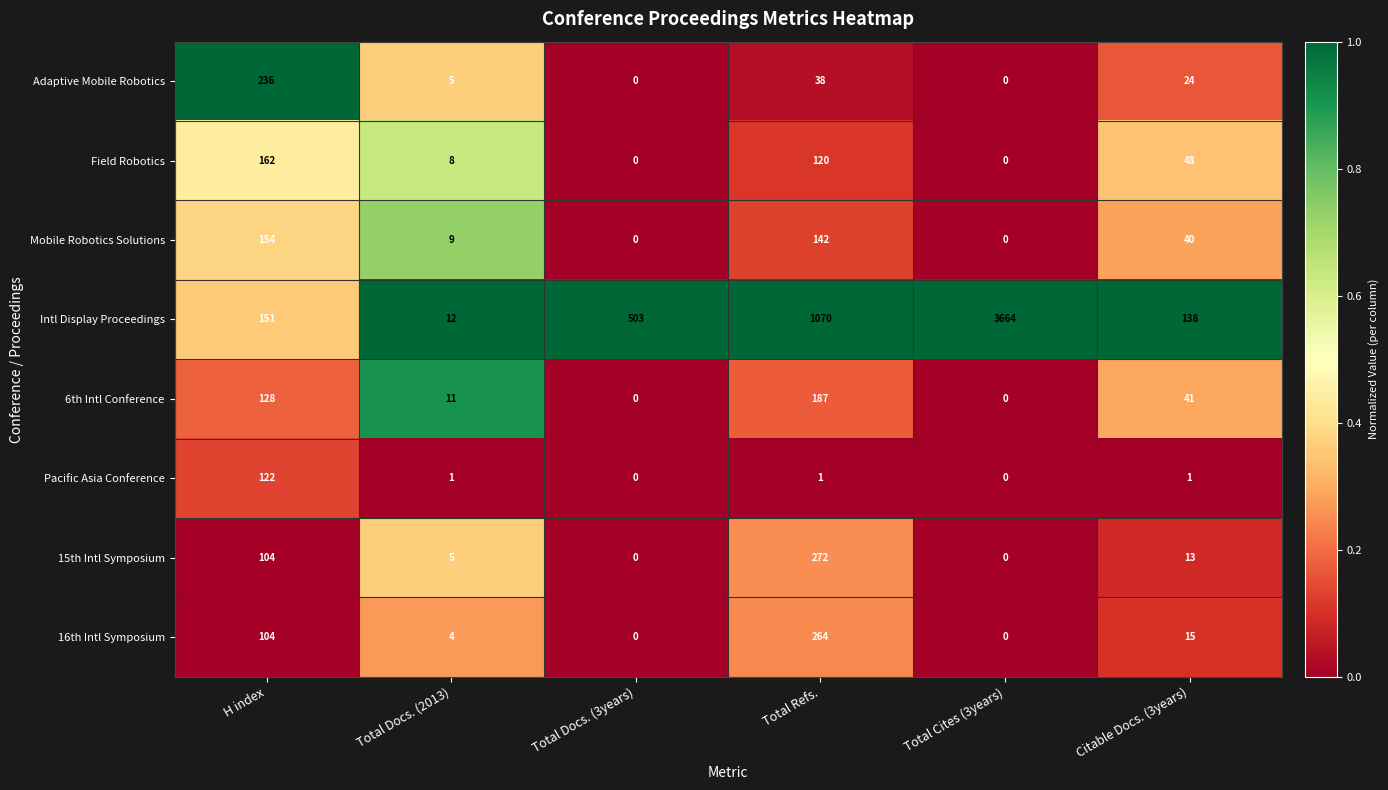

At how many categories does at least one series exceed 470?

3